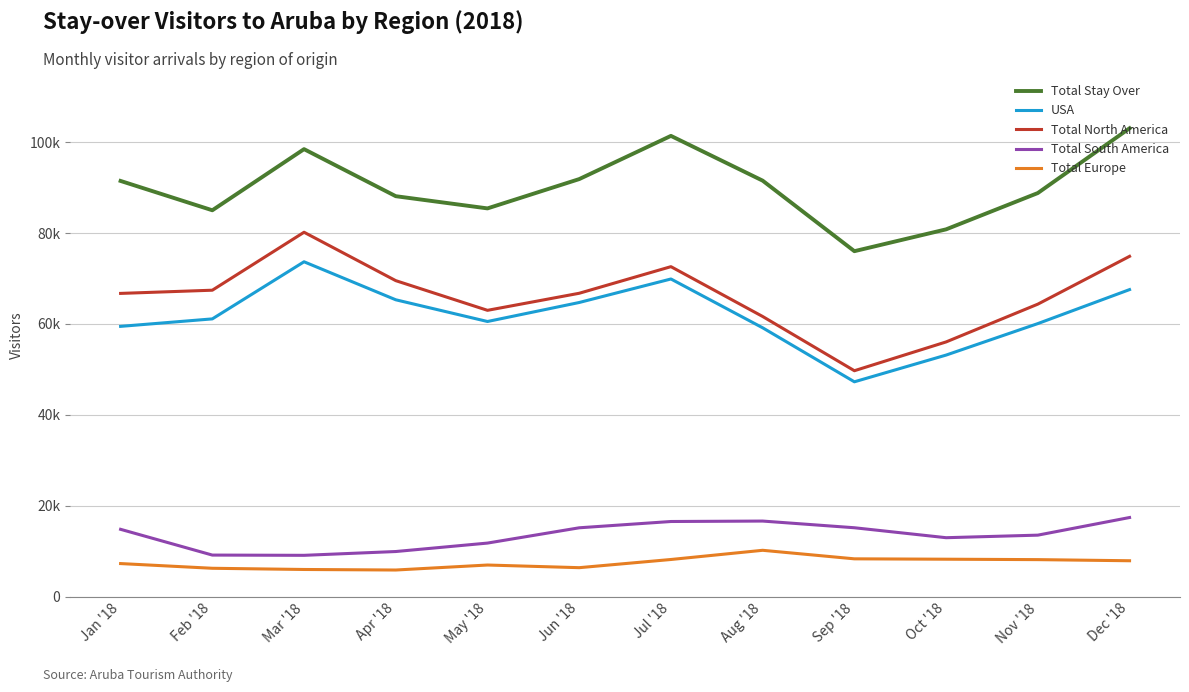

Is this an area chart (filled region under the line)?

No